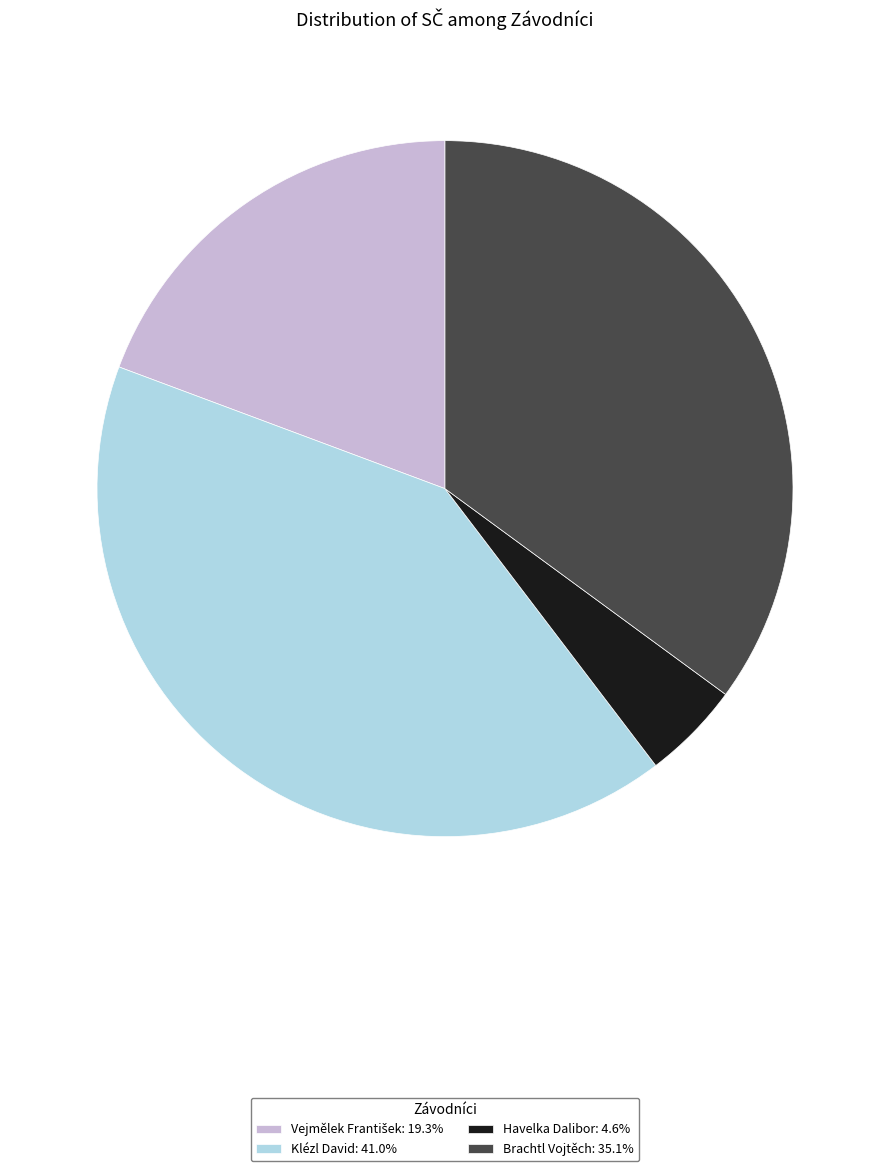

Do Brachtl Vojtěch: 35.1% and Klézl David: 41.0% together represent more than half of the pie?

Yes